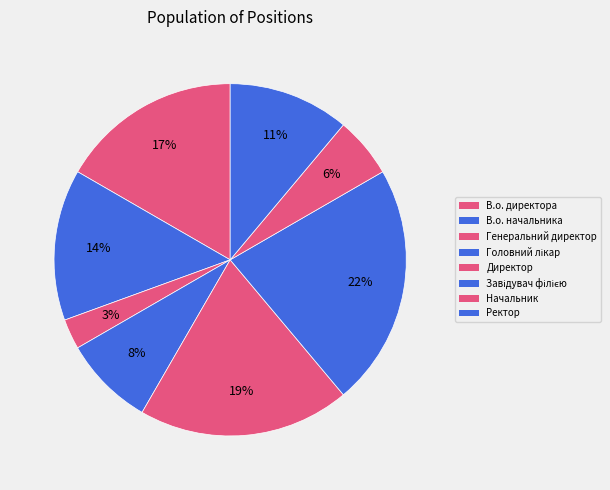

How many slices are in this pie chart?

8